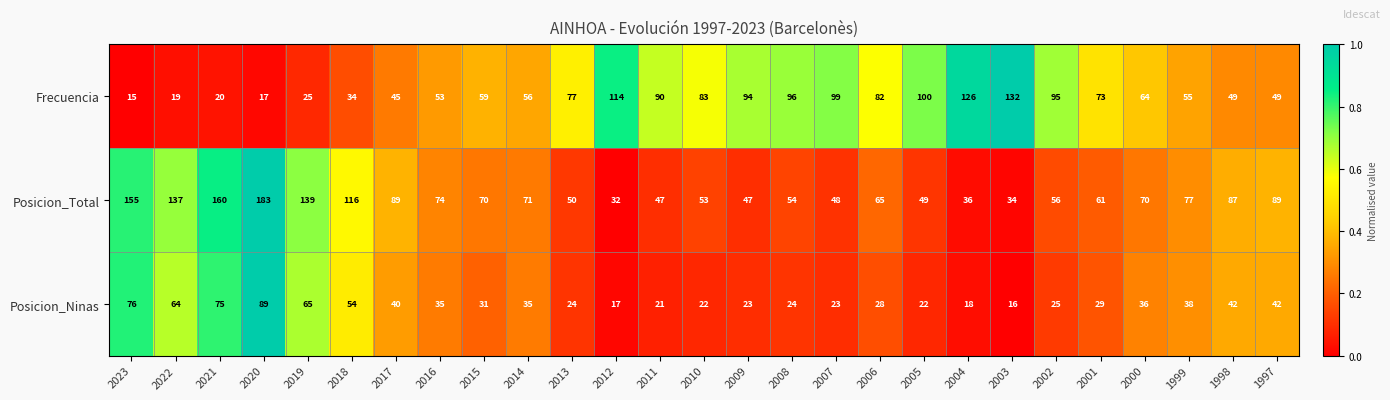

At how many categories does at least one series exceed 125?

7